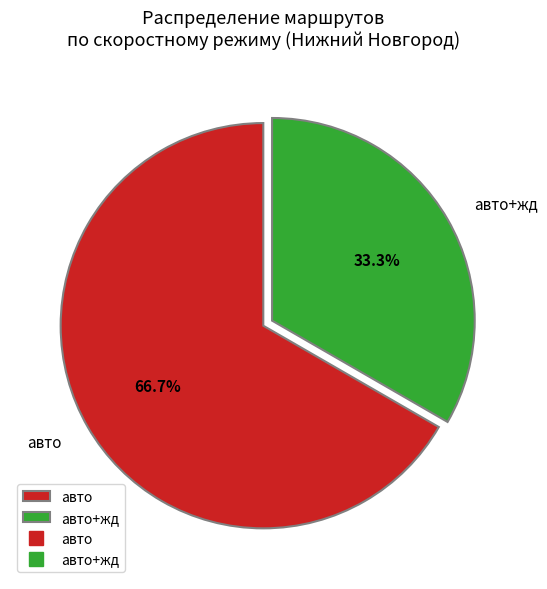

Rank the categories by value from lowest to highest.

авто+жд, авто